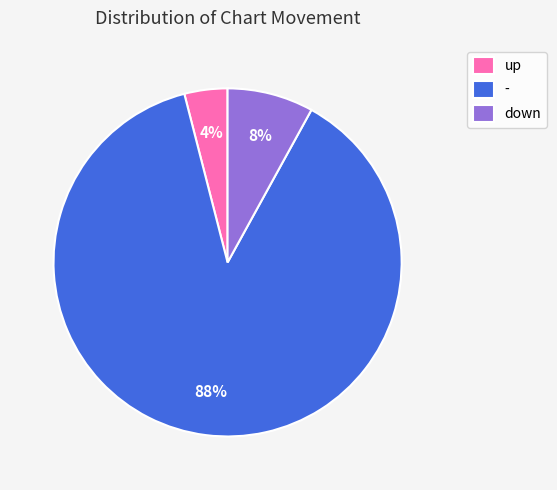

Which has a higher value, down or up?

down